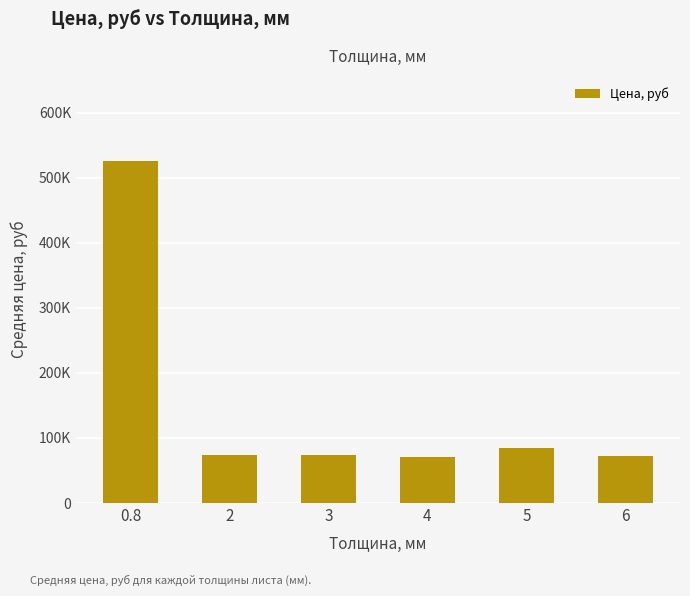

Rank the categories by value from lowest to highest.

4, 6, 2, 3, 5, 0.8